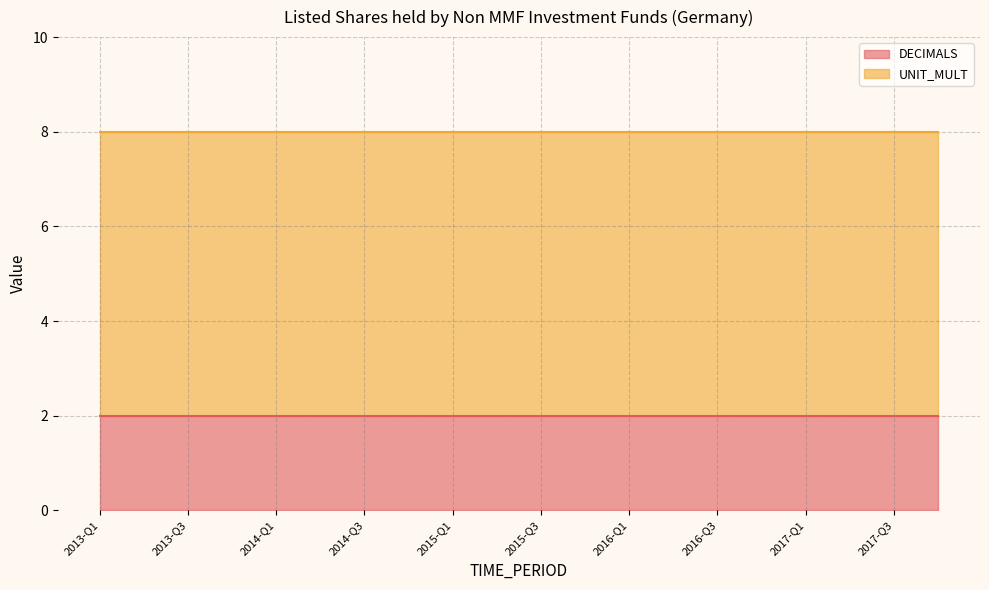

How many series are shown in this chart?

2